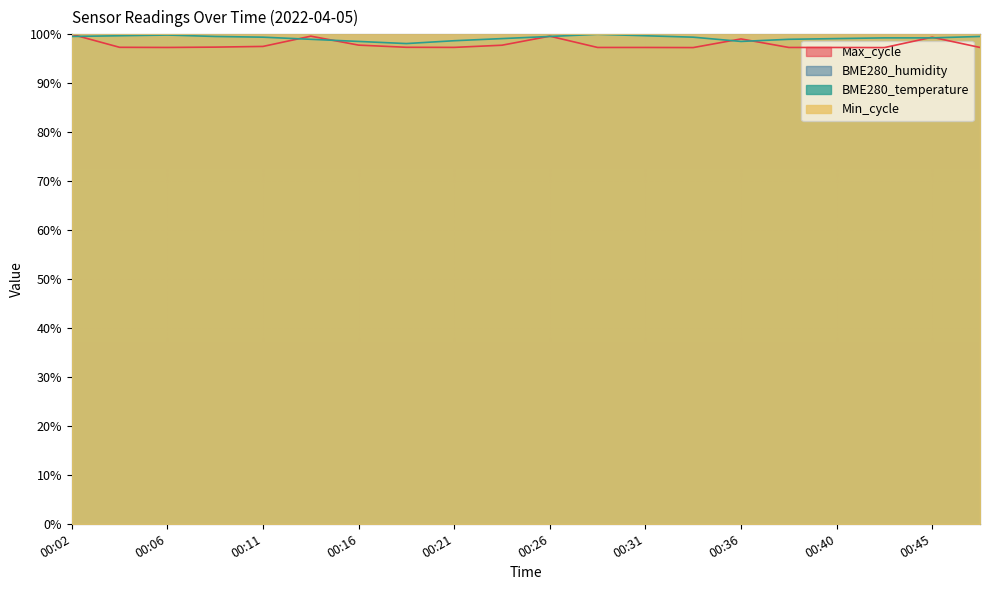

True or false: Max_cycle and BME280_temperature cross at least once.

True